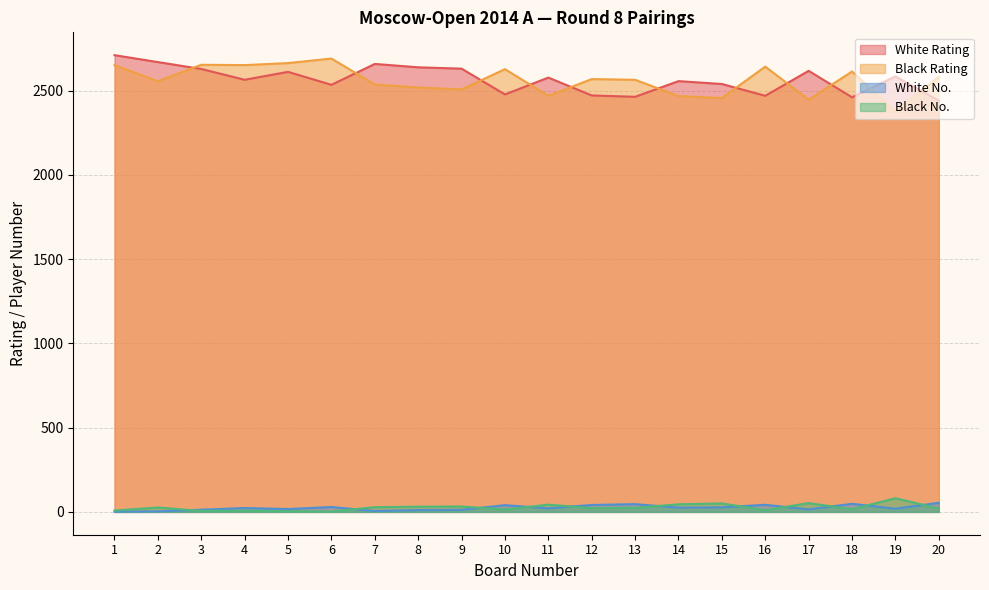

How many data points does each series have?

20